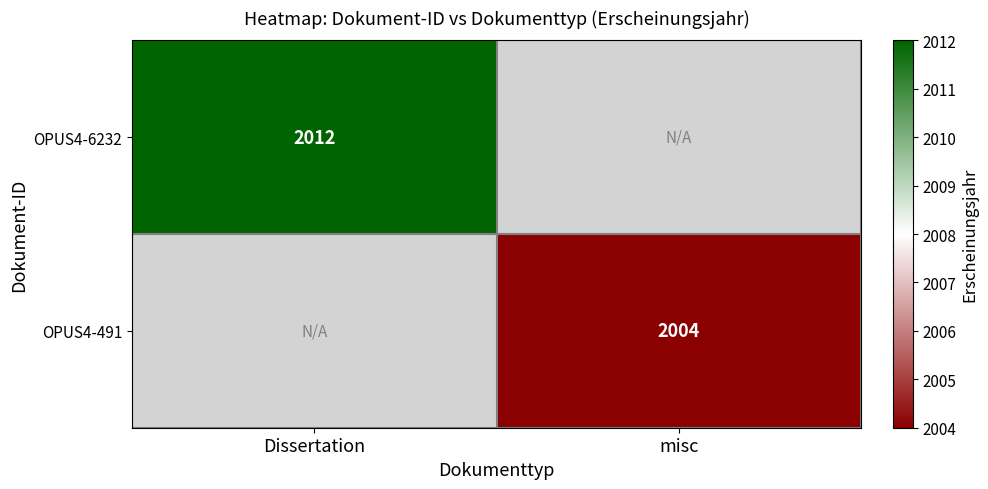

At which label does OPUS4-491 reach its minimum?

Dissertation